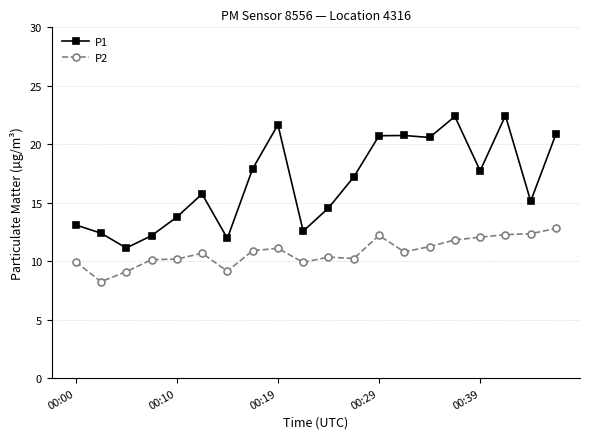

List the series in order of their peak value, highest first.

P1, P2